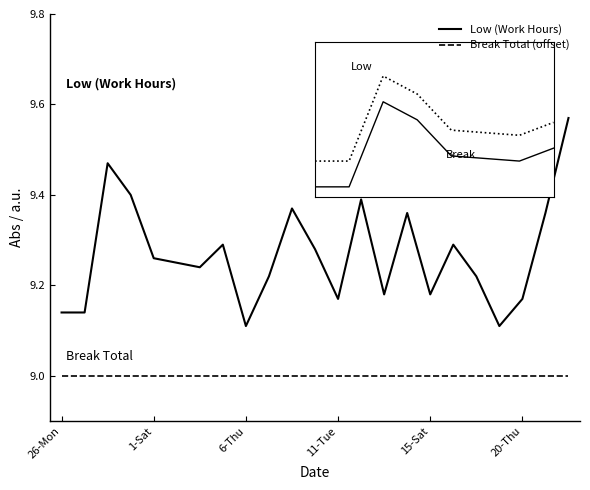

Which series has the widest spread of values?

Low (Work Hours)